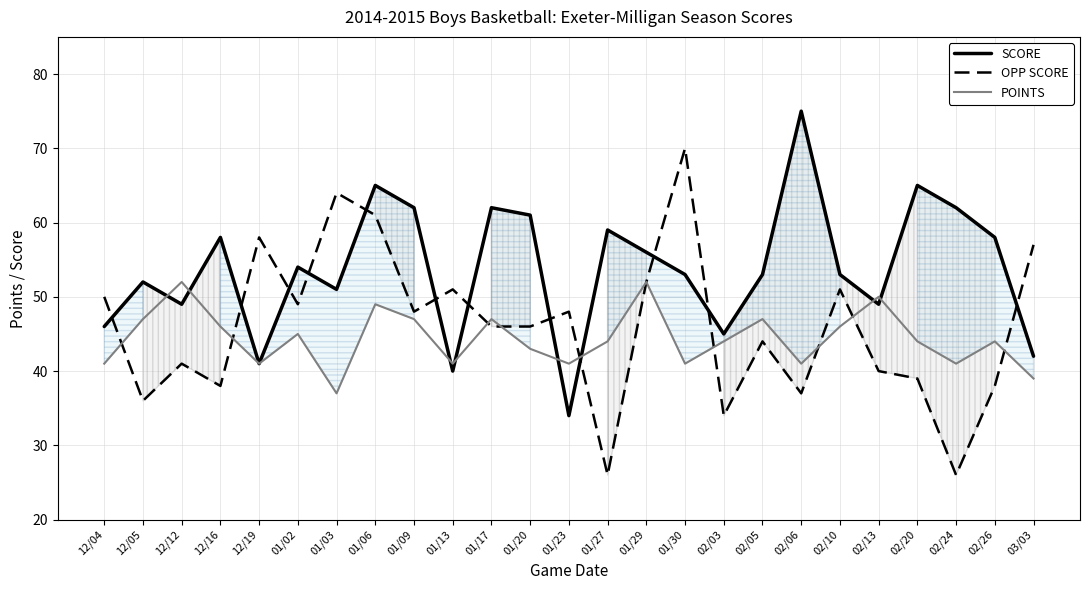

At which label does SCORE first exceed 53?

12/16